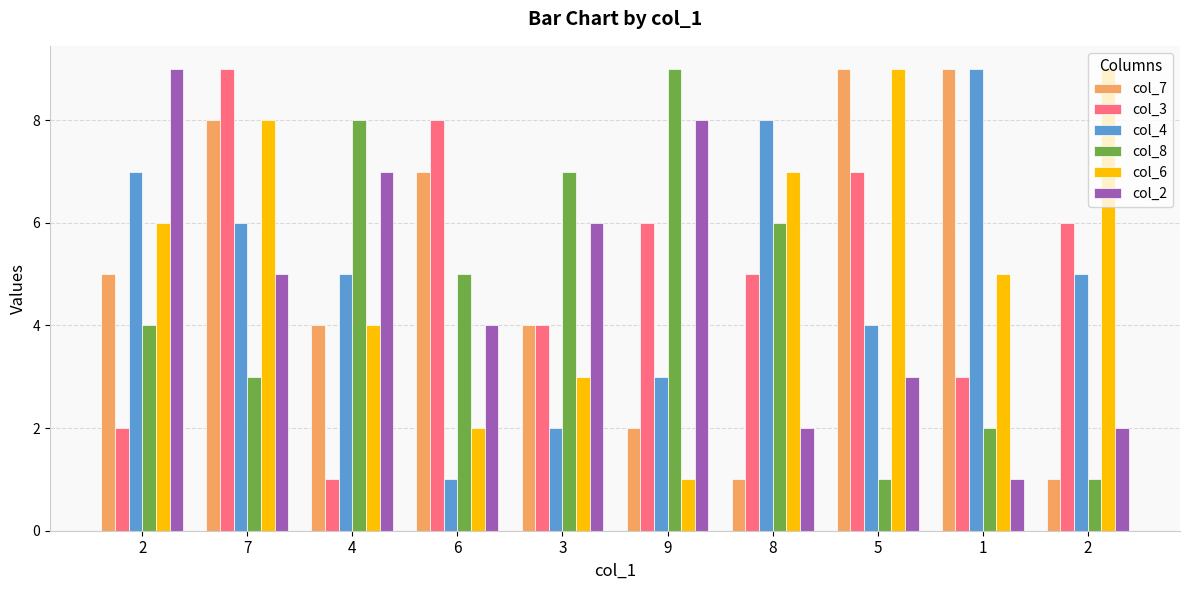

How many bars are there in each group?

6